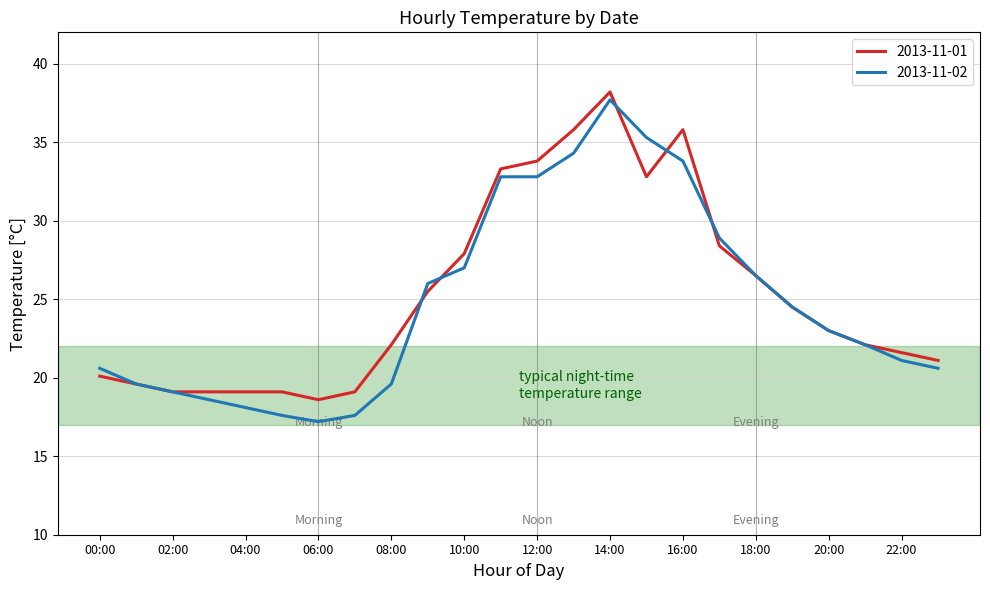

Which series has the widest spread of values?

2013-11-02